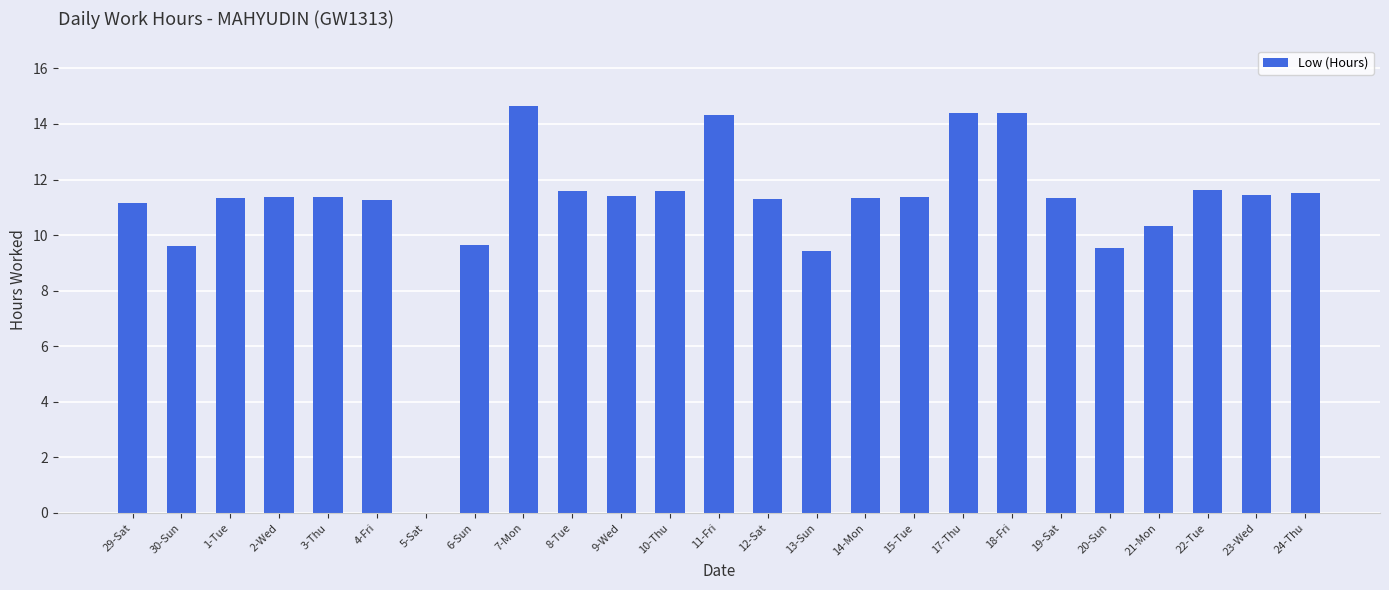

Between 6-Sun and 5-Sat, which is larger?

6-Sun